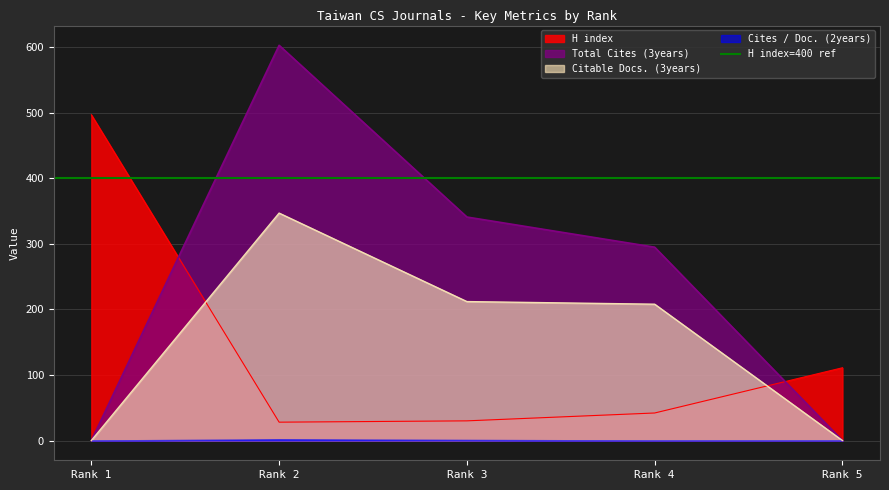

True or false: Citable Docs. (3years) and Total Cites (3years) cross at least once.

False